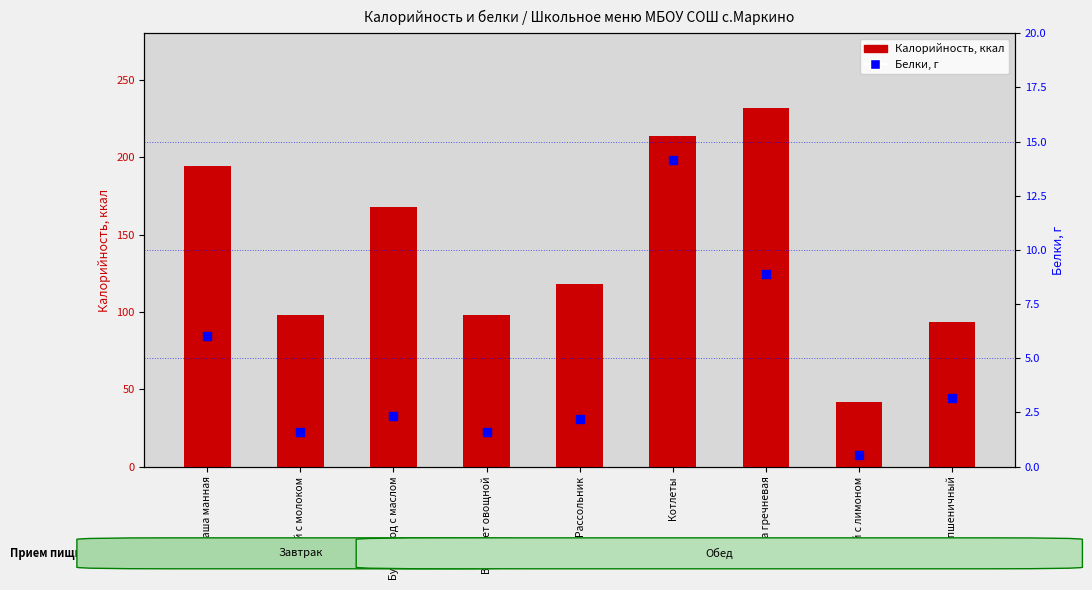

Which series has the largest Y range (max minus min)?

Калорийность